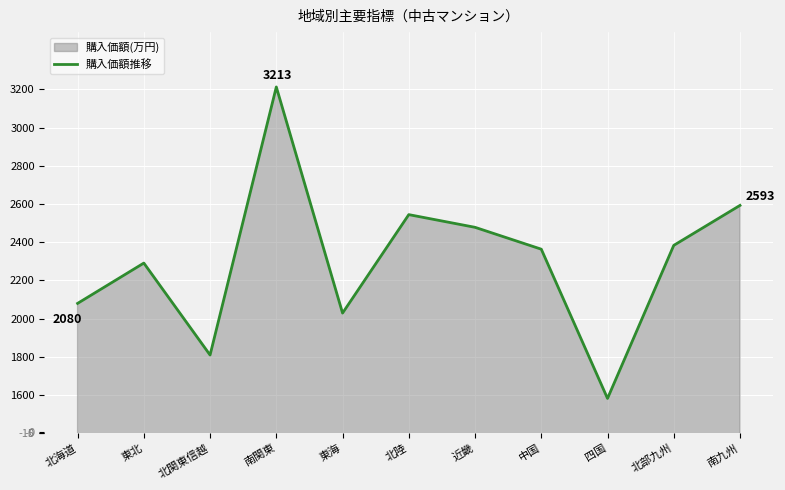

Rank the categories by value from highest to lowest.

南関東, 南九州, 北陸, 近畿, 北部九州, 中国, 東北, 北海道, 東海, 北関東信越, 四国